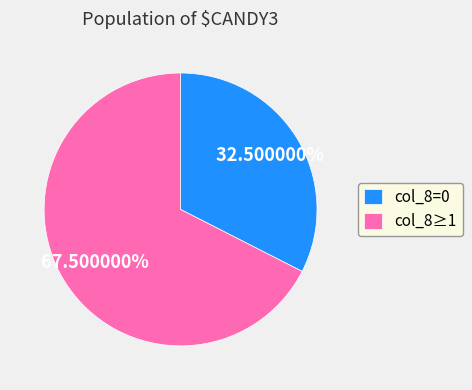

Which category accounts for the majority?

col_8≥1